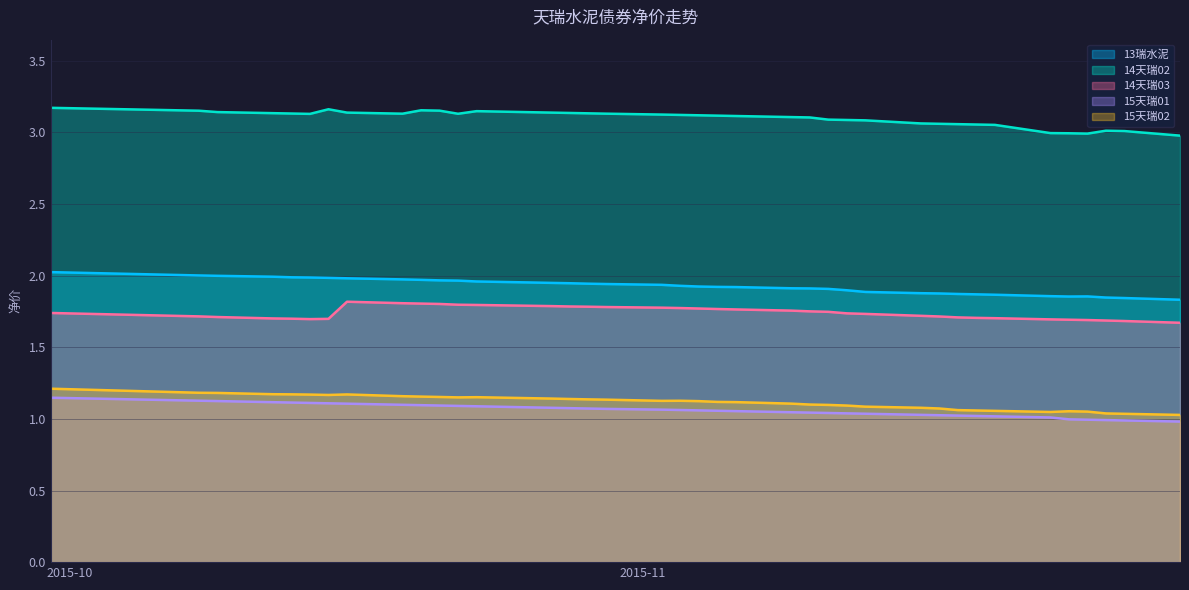

The 14天瑞02 series shows 3.1 at 2015-10-30. True or false?

True